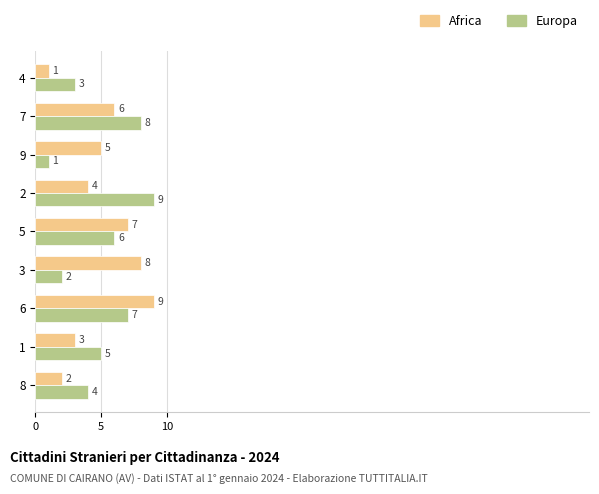

Between 5 and 8, which series saw the biggest shift?

Africa